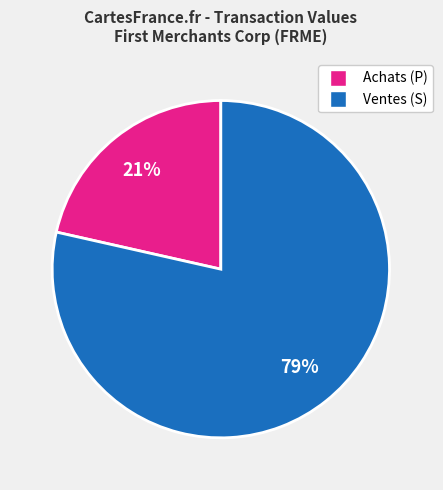

To the nearest percent, what is the average slice percentage?

50%